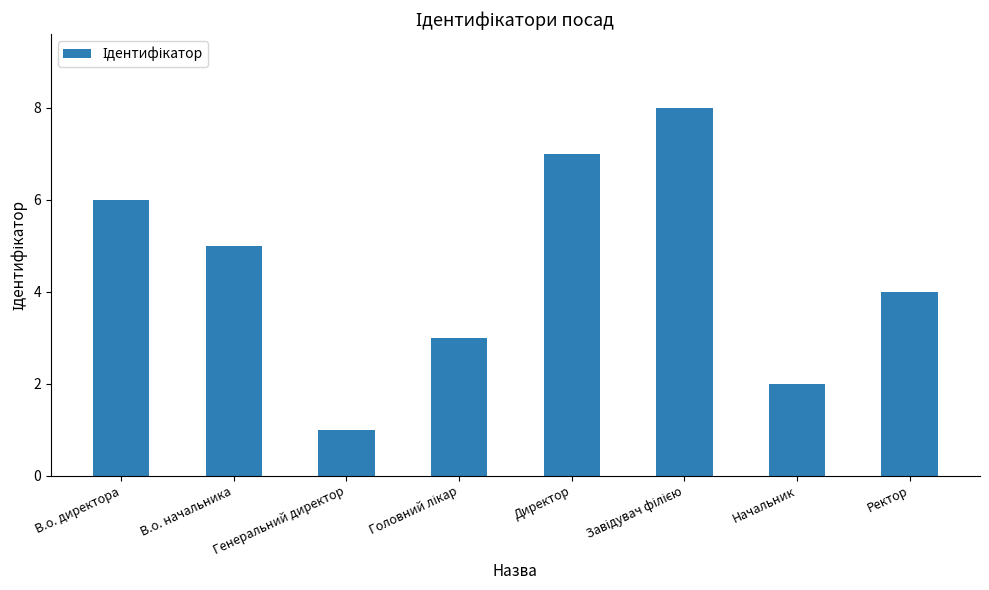

What is the value of the 2nd bar from the left?

5